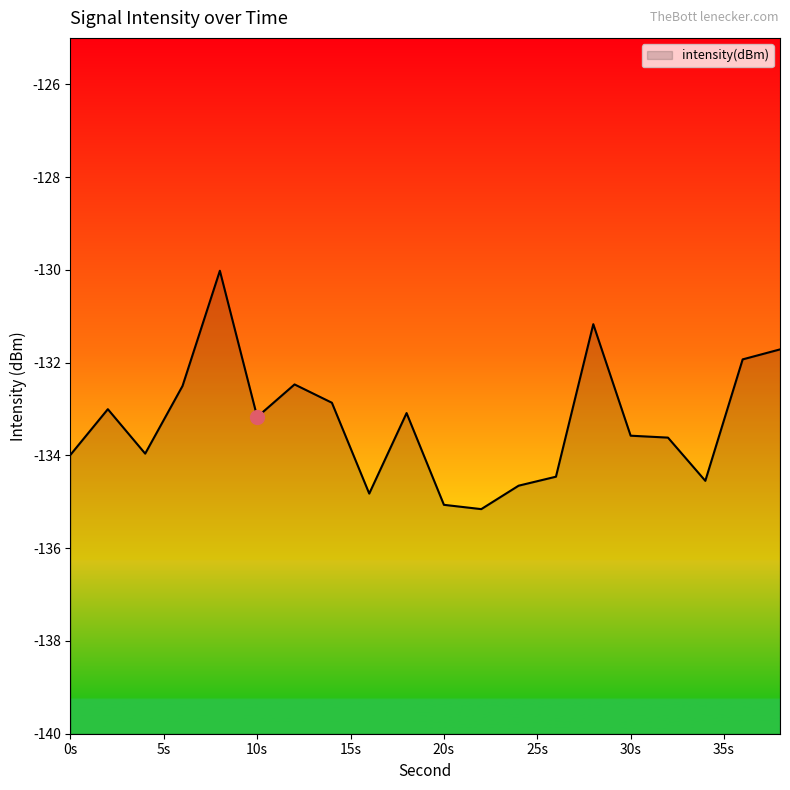

True or false: the data shows -135.1 at 20s.

True